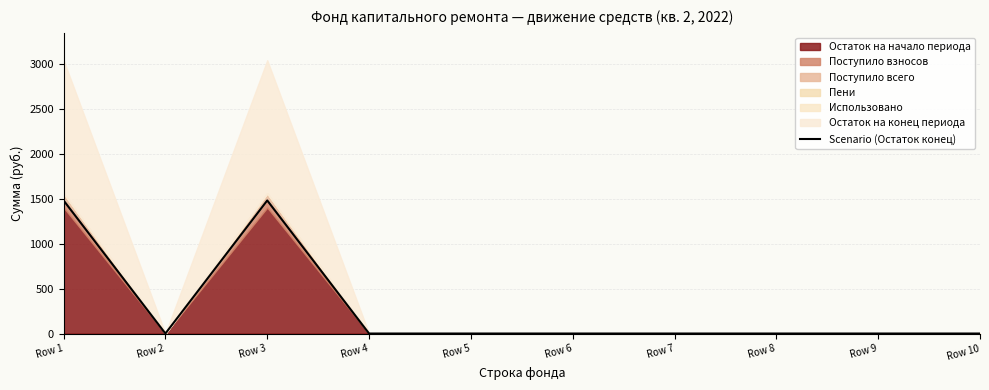

Rank the categories by value from lowest to highest.

Row 2, Row 4, Row 5, Row 6, Row 7, Row 8, Row 9, Row 10, Row 1, Row 3